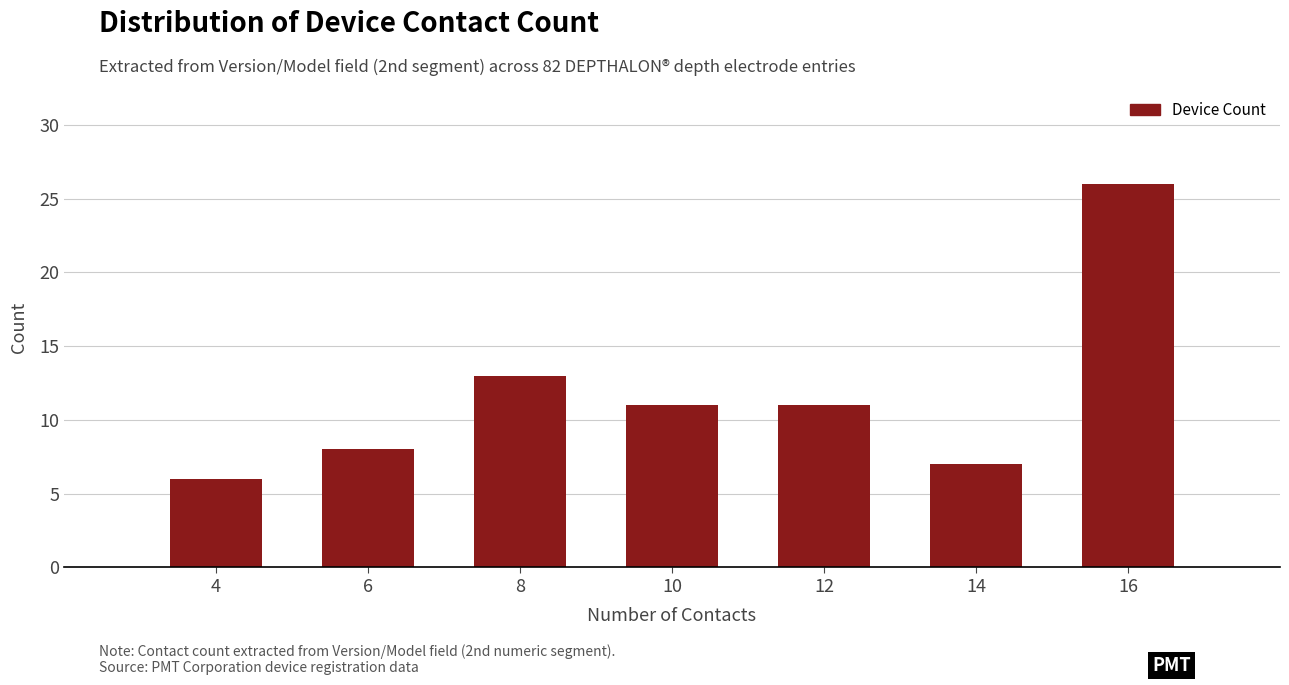

Reading left to right, extract all data points from this chart.

6	8	13	11	11	7	26